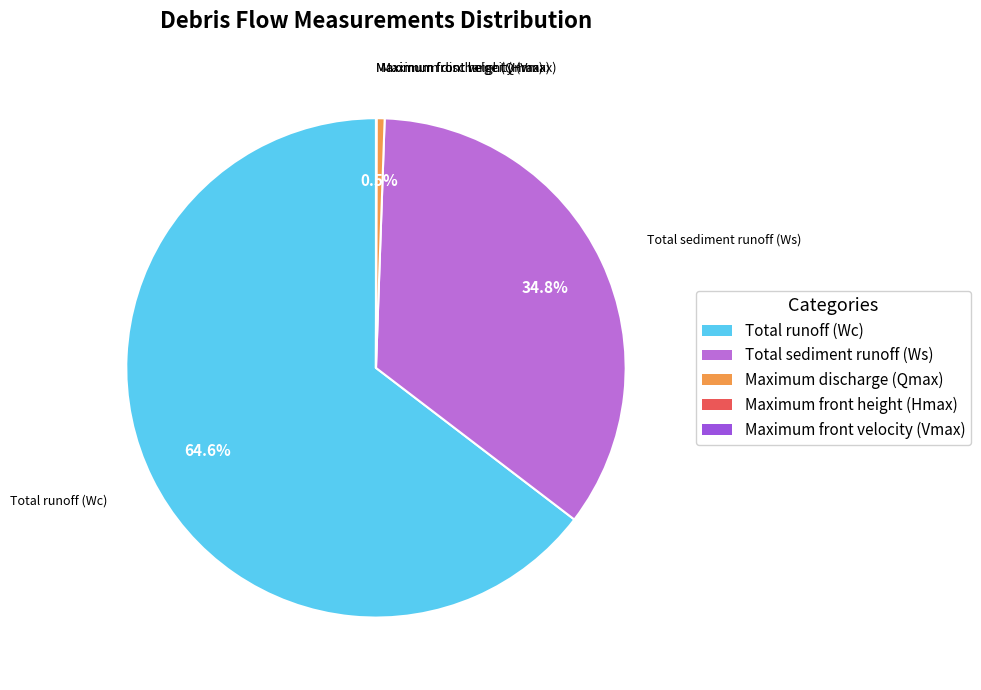

Which category accounts for the majority?

Total runoff (Wc)